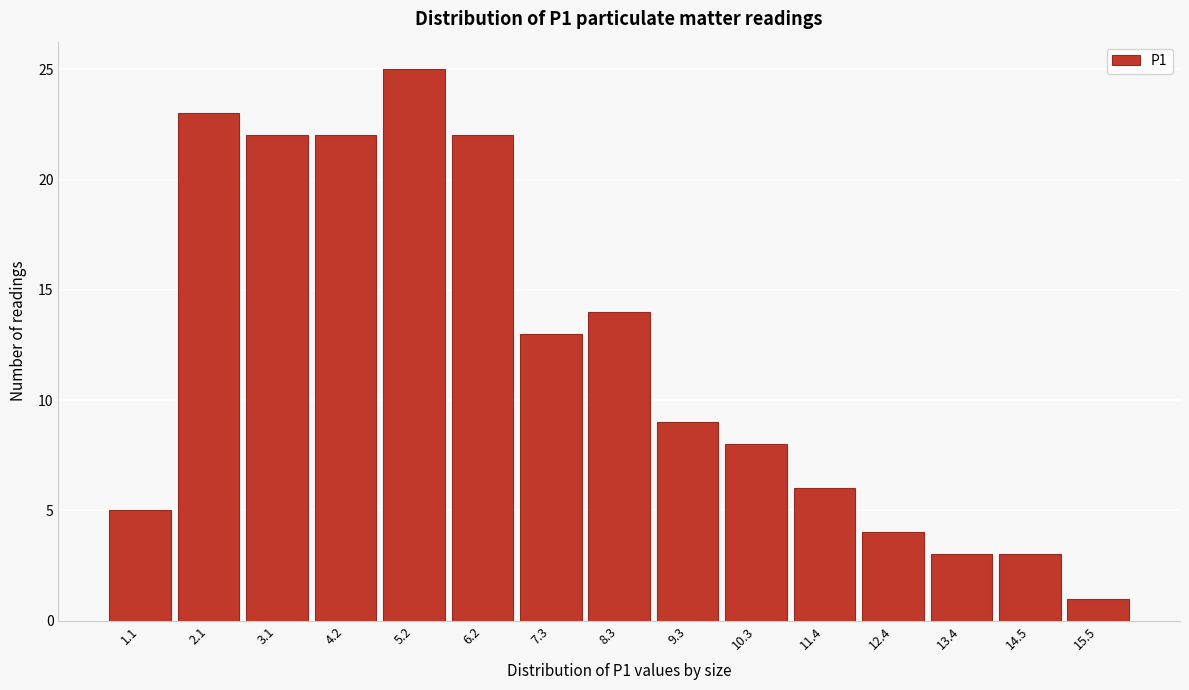

Reading left to right, list all the values displayed in this chart.

1.1=5	2.1=23	3.1=22	4.2=22	5.2=25	6.2=22	7.3=13	8.3=14	9.3=9	10.3=8	11.4=6	12.4=4	13.4=3	14.5=3	15.5=1